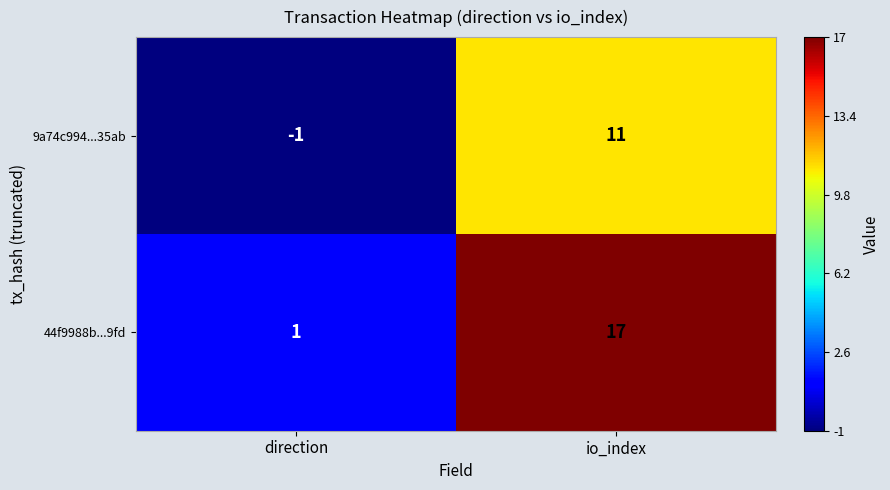

At which label is 9a74c994...35ab closest to 5?

direction